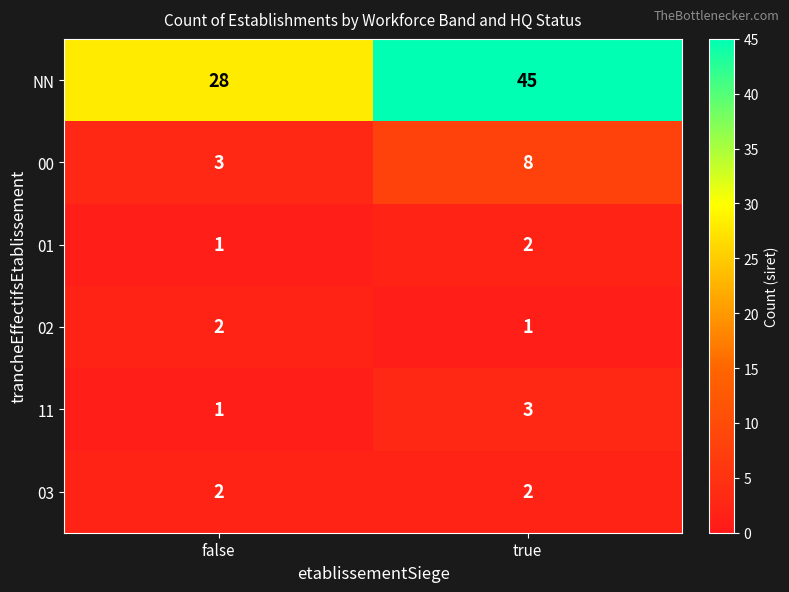

What is the spread (max minus min) of values at true?

44